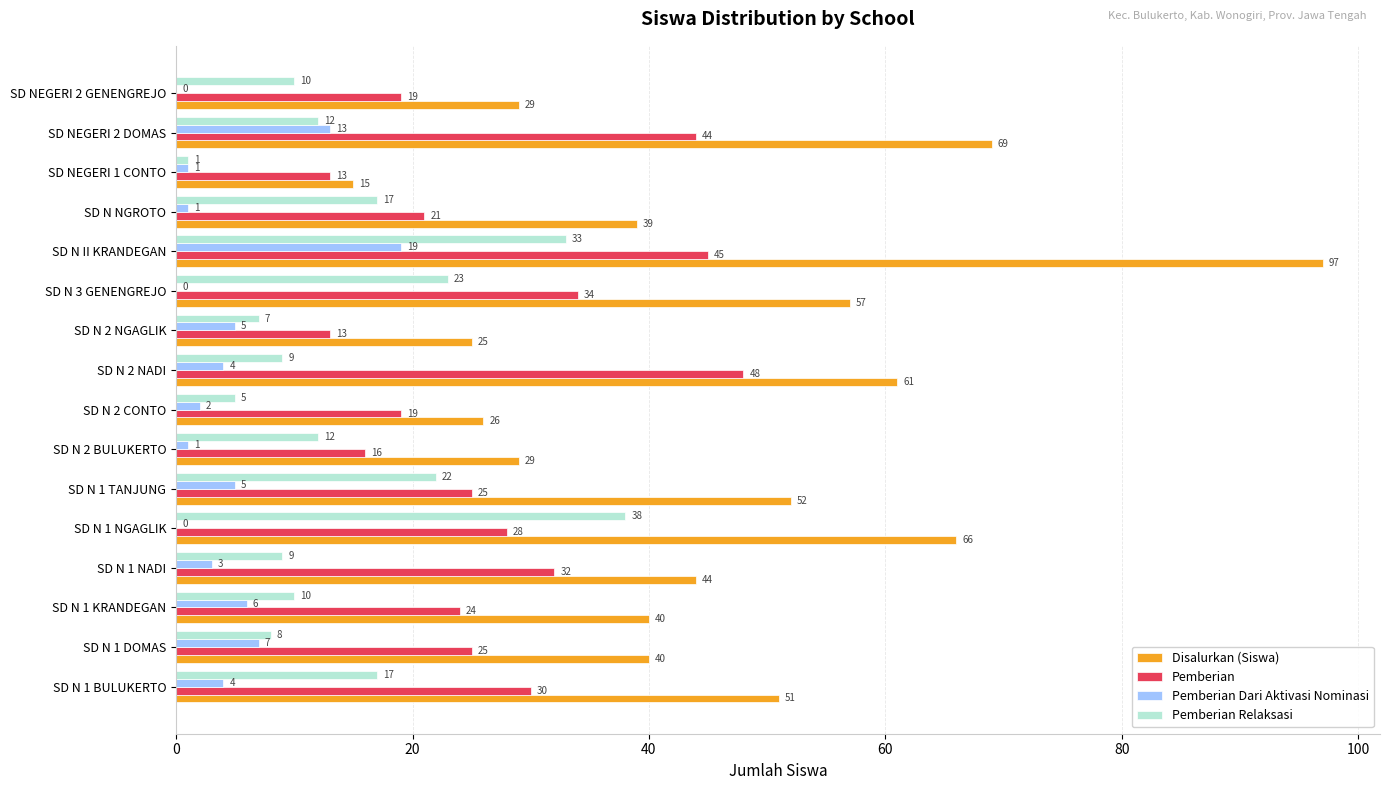

What value does the Pemberian Relaksasi series have at SD N 2 BULUKERTO, to the nearest 5?

10